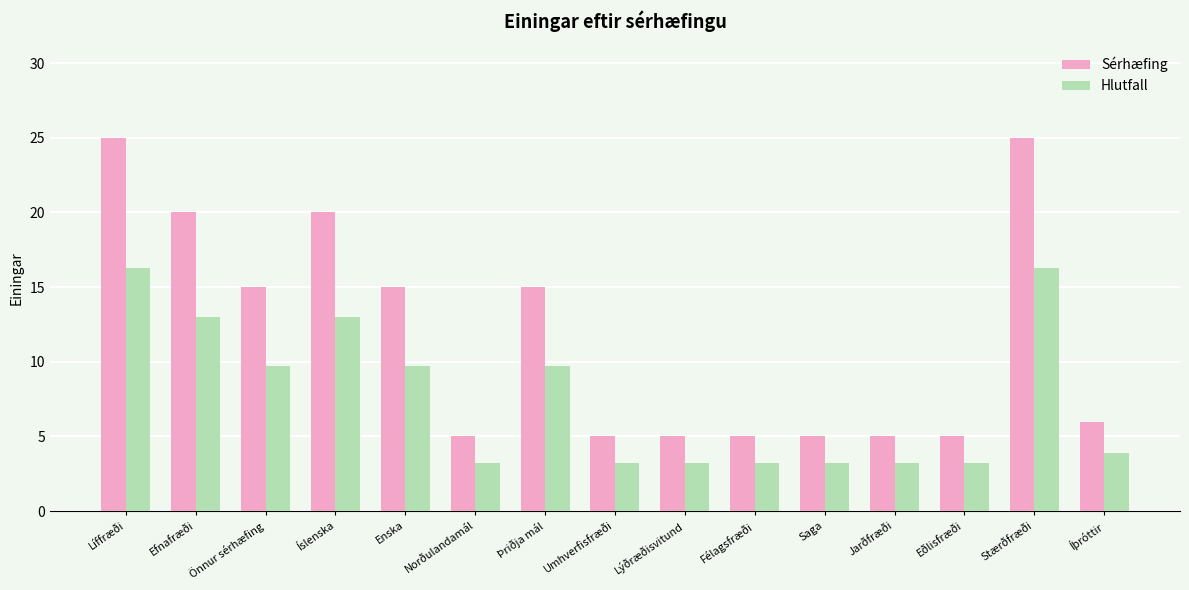

How many data points in Sérhæfing are less than 6?

7